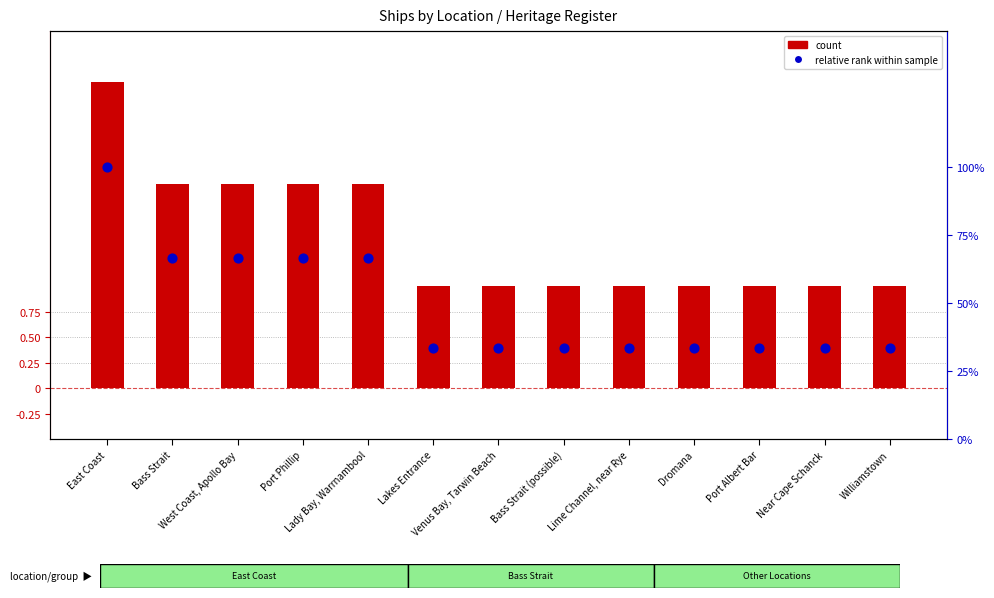

At how many categories does at least one series exceed 0?

13